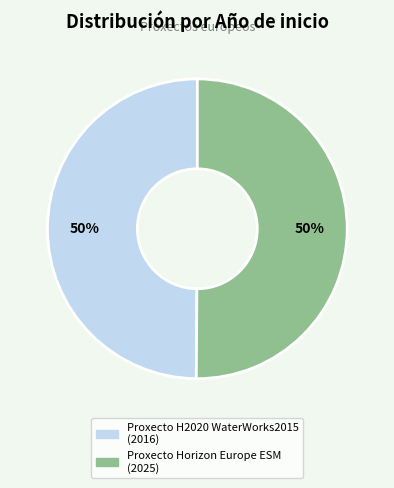

Combined, do Proxecto Horizon Europe ESM and Proxecto H2020 WaterWorks2015 account for over 50%?

Yes